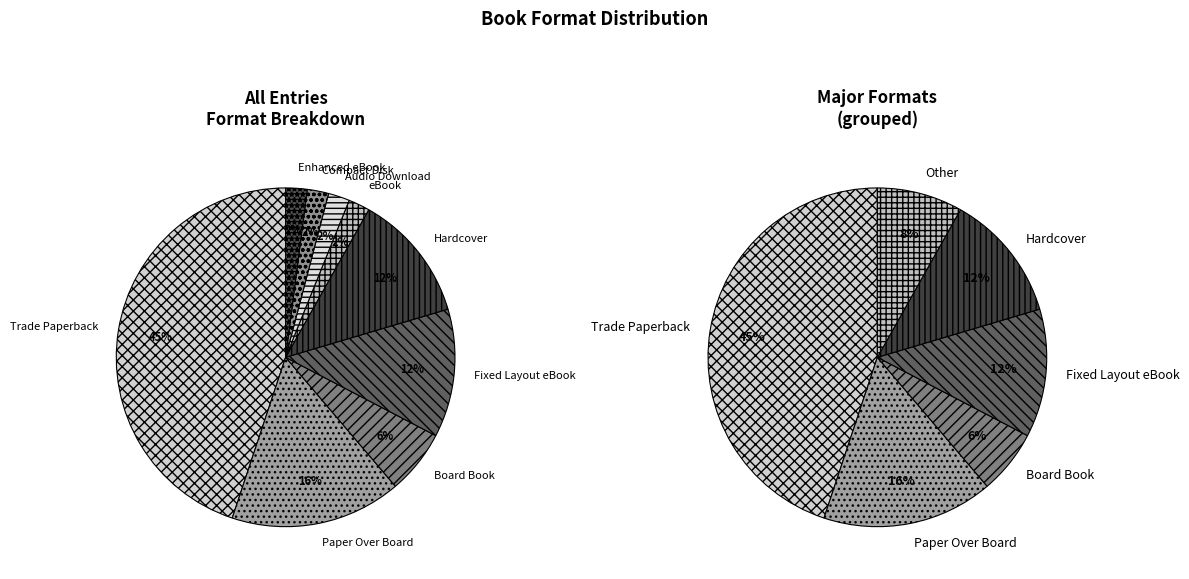

To the nearest percent, what percentage of the pie is Fixed Layout eBook?

12%